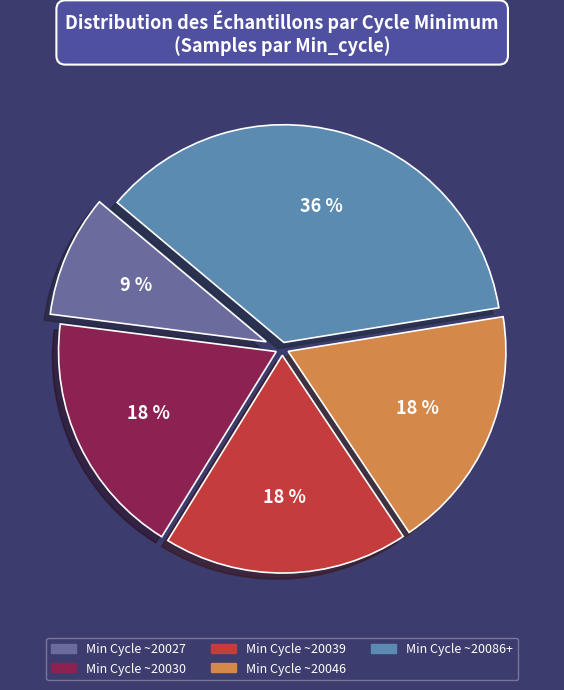

To the nearest percent, what is the average slice percentage?

20%